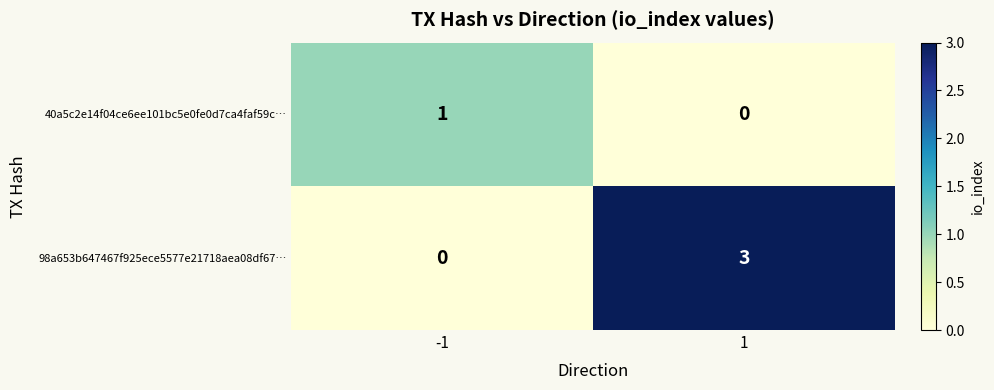

How many series are shown in this chart?

2